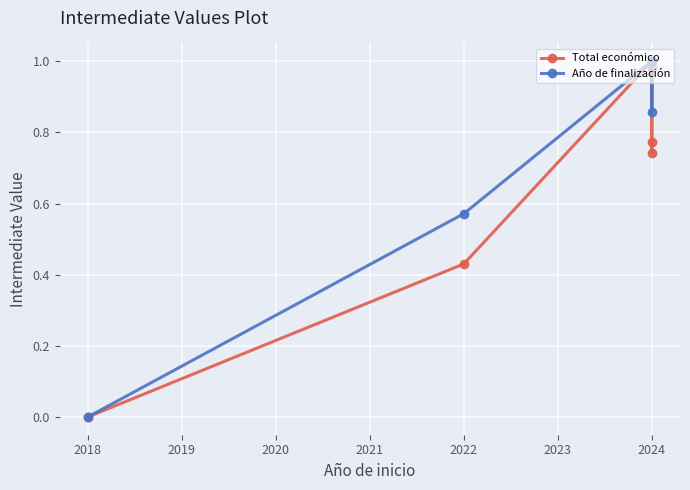

What are all the series names shown in the legend?

Total económico, Año de finalización